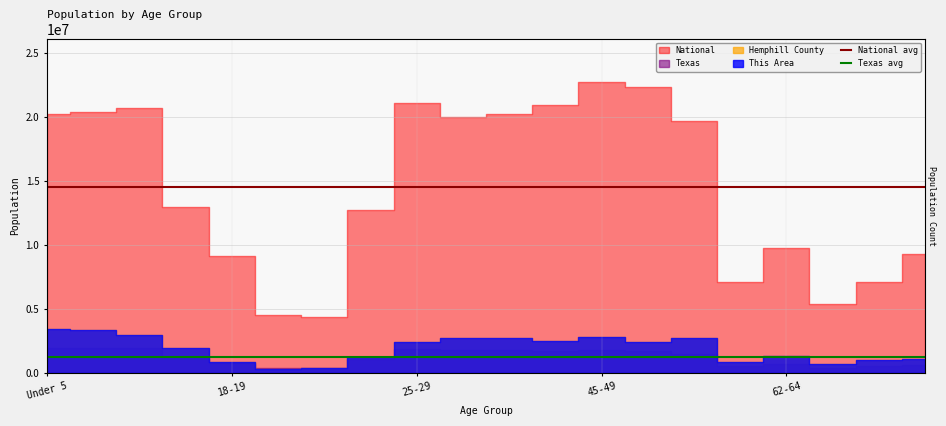

Is it true that Texas avg equals 1768941.0 at Under 5?

False